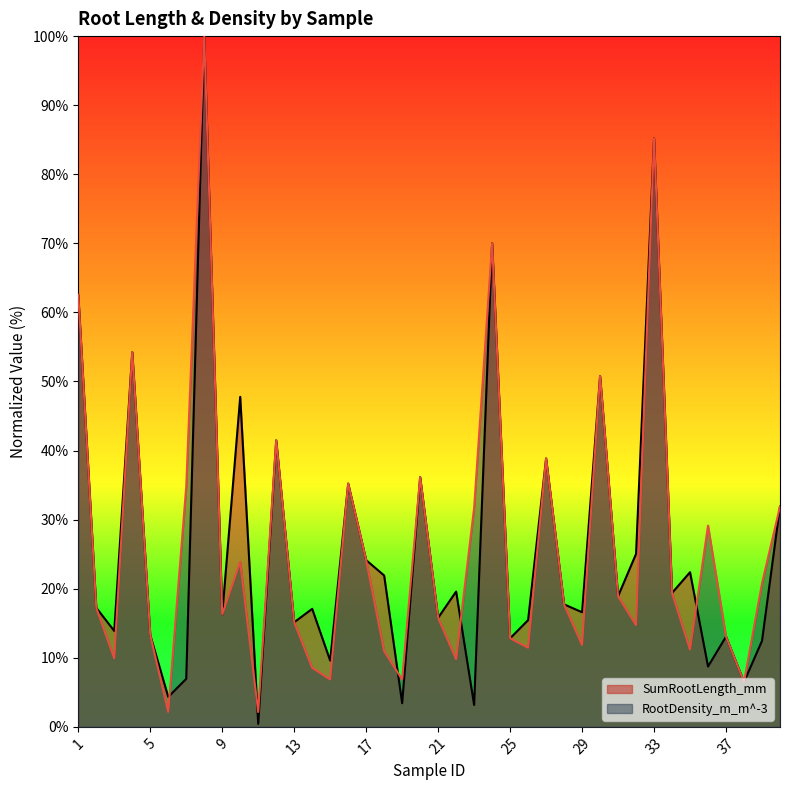

The value of RootDensity_m_m^-3 at 3 is 5.5. True or false?

False